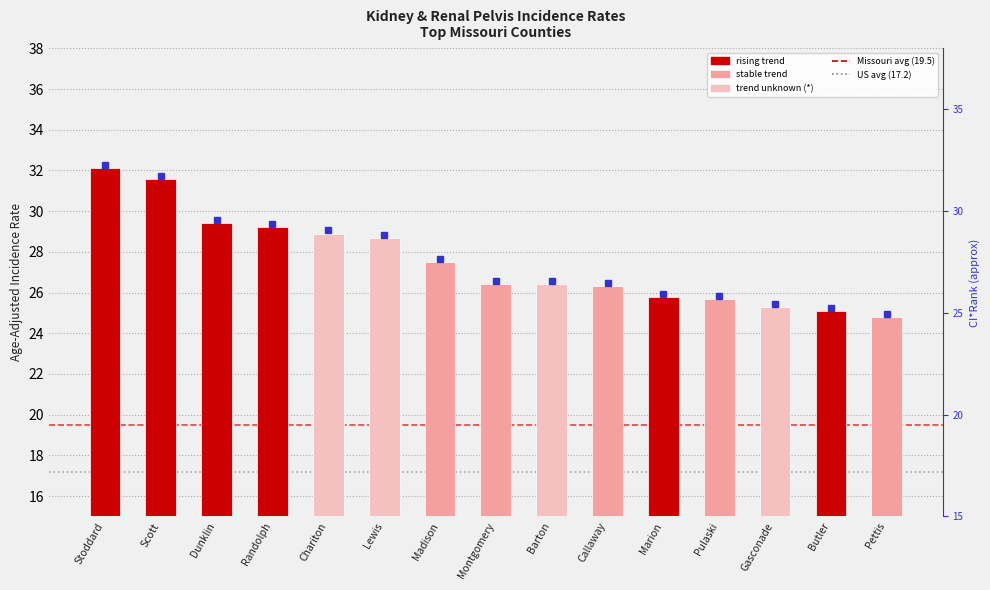

What is the difference between the maximum and minimum values?

7.3